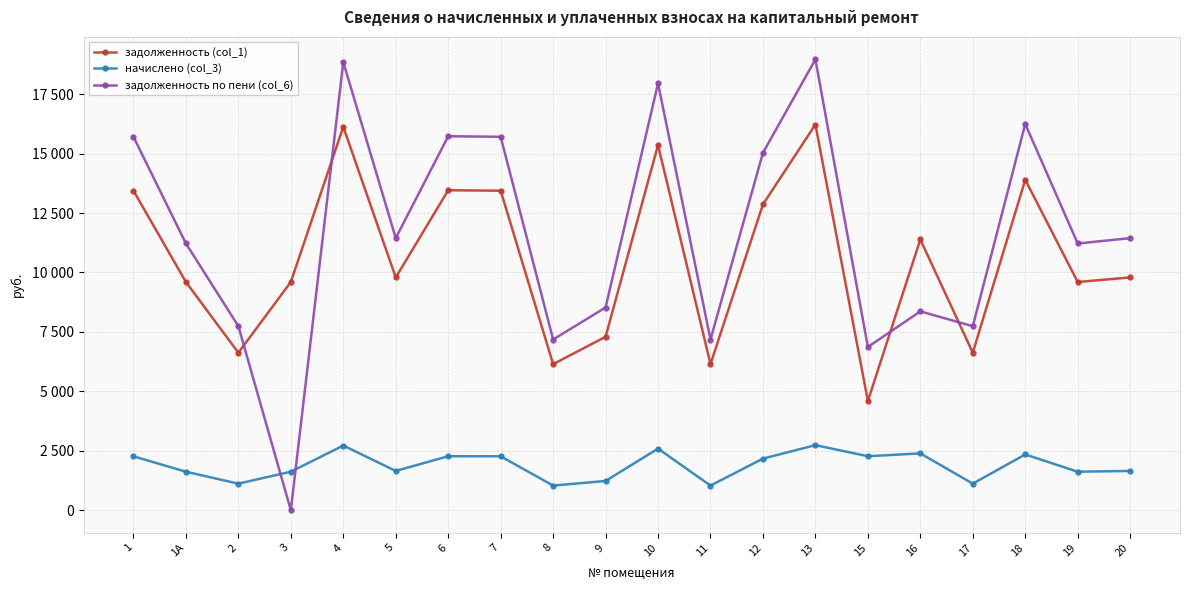

Reading left to right, list all the values displayed in this chart.

задолженность (col_1): 13440.0	9600.0	6624.0	9600.0	16128.0	9792.0	13459.2	13440.0	6144.0	7296.0	15360.0	6144.0	12864.0	16224.0	4593.8	11387.6	6624.0	13900.8	9600.0	9792.0
начислено (col_3): 2268.0	1620.0	1117.8	1620.0	2721.6	1652.4	2271.2	2268.0	1036.8	1231.2	2592.0	1036.8	2170.8	2737.8	2271.2	2391.1	1117.8	2345.8	1620.0	1652.4
задолженность по пени (col_6): 15708.0	11220.0	7741.8	0.0	18849.6	11444.4	15730.4	15708.0	7180.8	8527.2	17952.0	7180.8	15034.8	18961.8	6865.0	8363.7	7741.8	16246.6	11220.0	11444.4